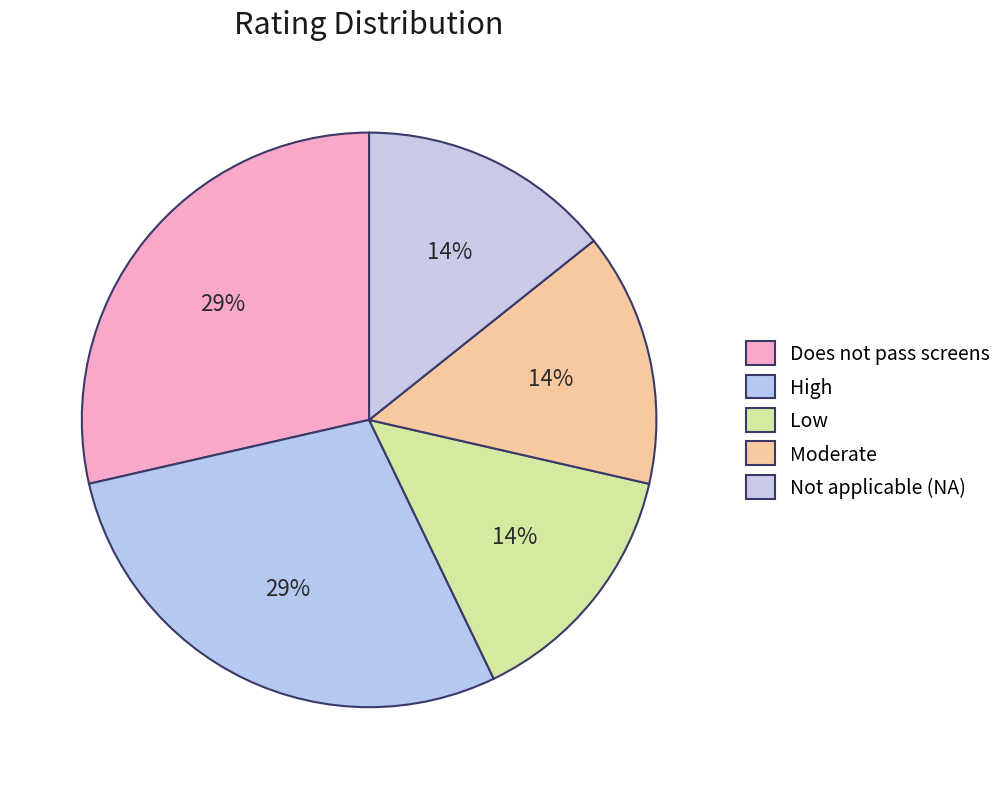

Count the number of slices in the pie.

5